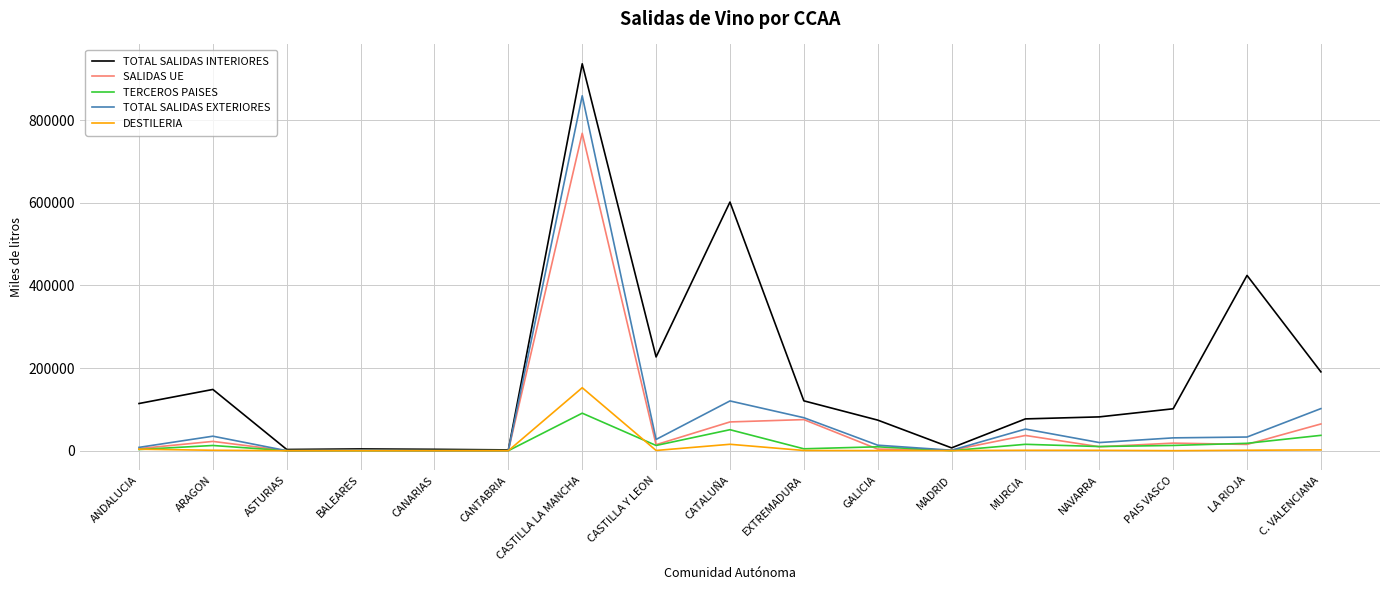

Which series changed the most between ANDALUCIA and CANTABRIA?

TOTAL SALIDAS INTERIORES